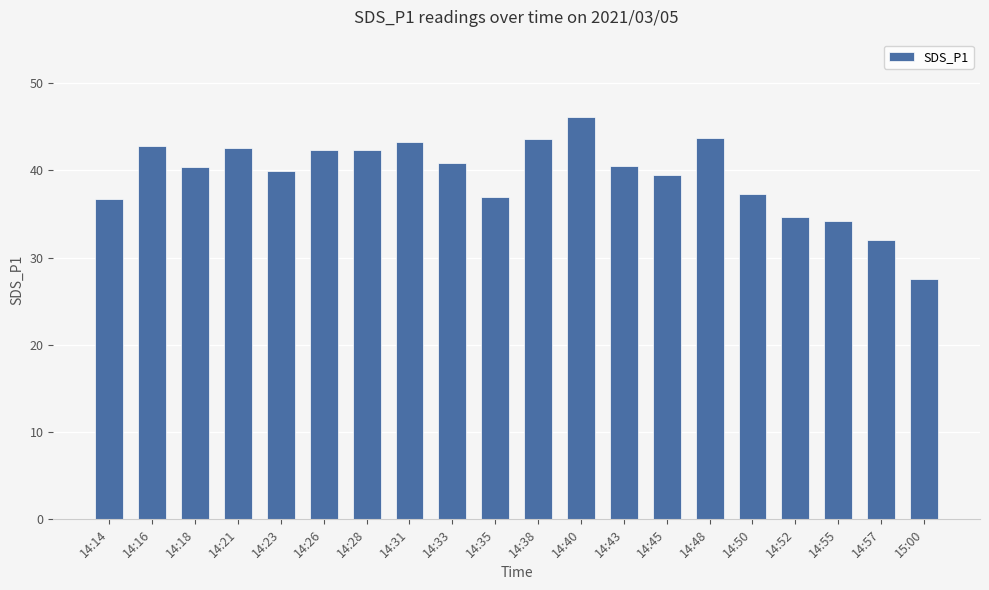

What is the approximate value at 14:18?

40.4